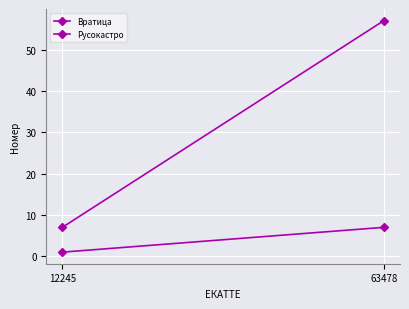

At how many categories does at least one series exceed 4?

2